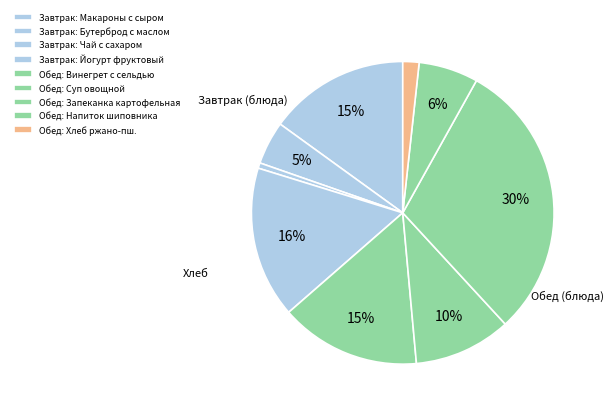

How many segments does this pie chart have?

9